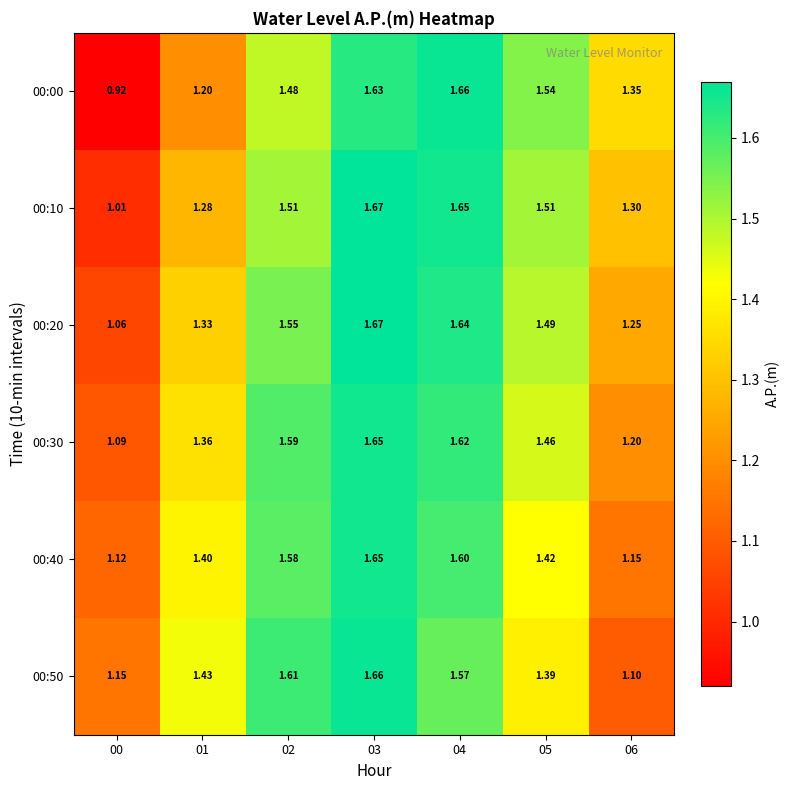

Is the value of 00:20 at 02 greater than the value of 00:30 at 01?

Yes